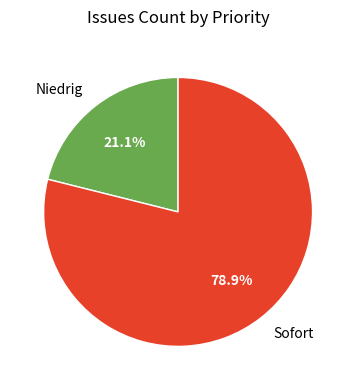

To the nearest percent, what is the difference between the largest and smallest slice percentages?

58%